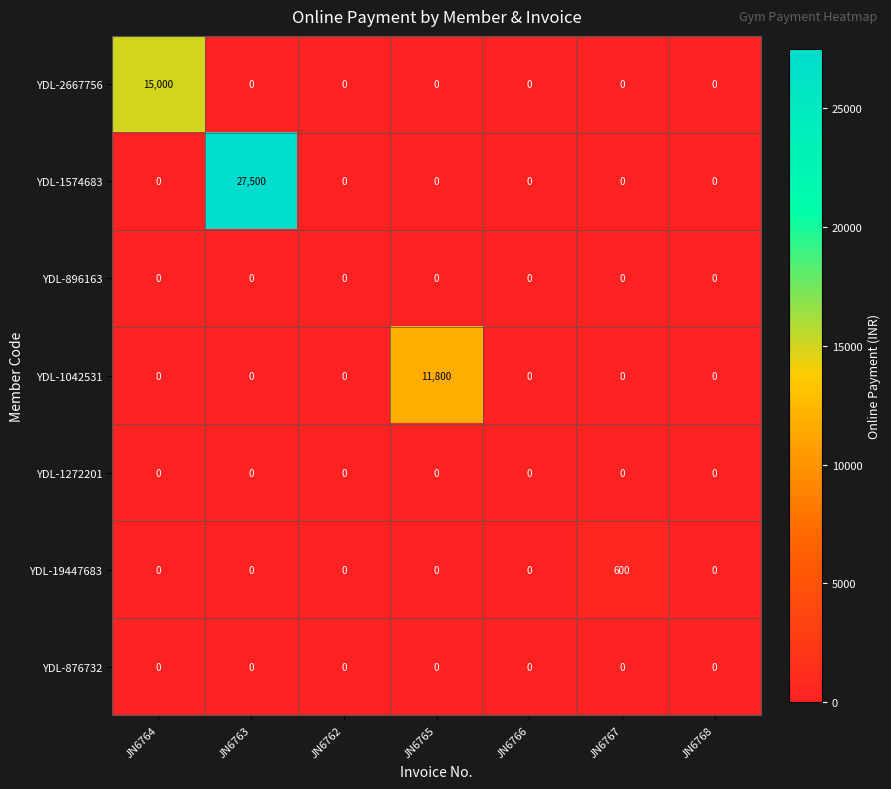

How many distinct data groups are displayed?

7